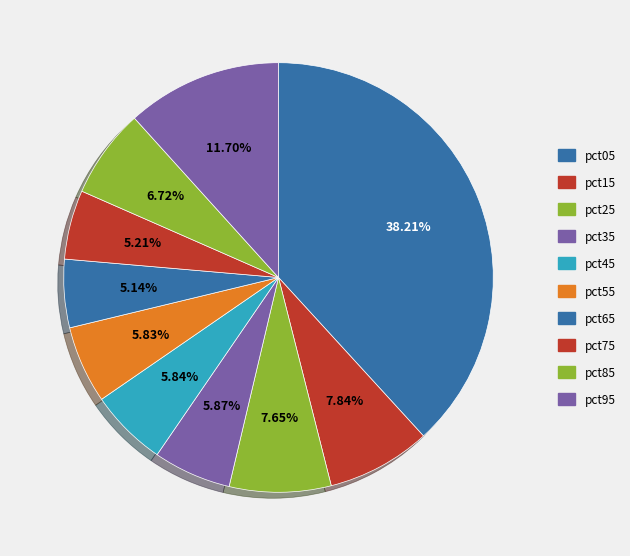

Does pct15 account for over 50% of the chart?

No